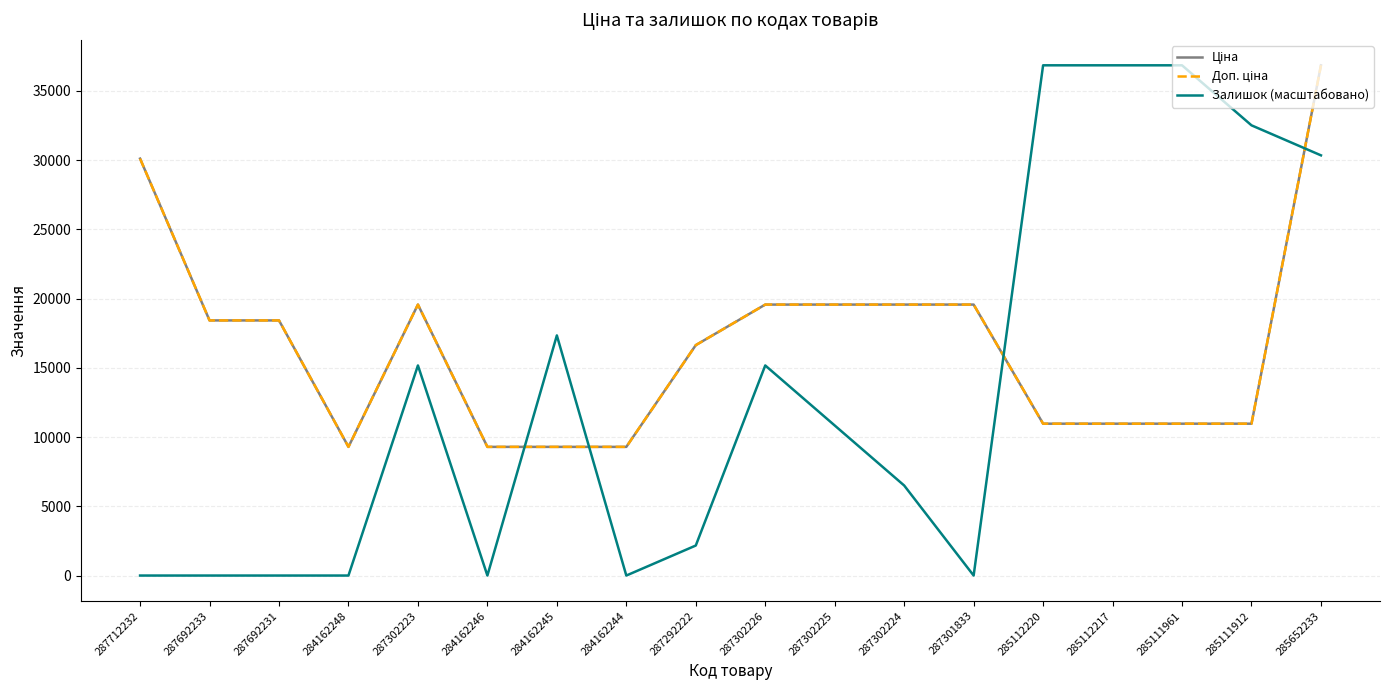

True or false: Ціна and Доп. ціна intersect in this chart.

False